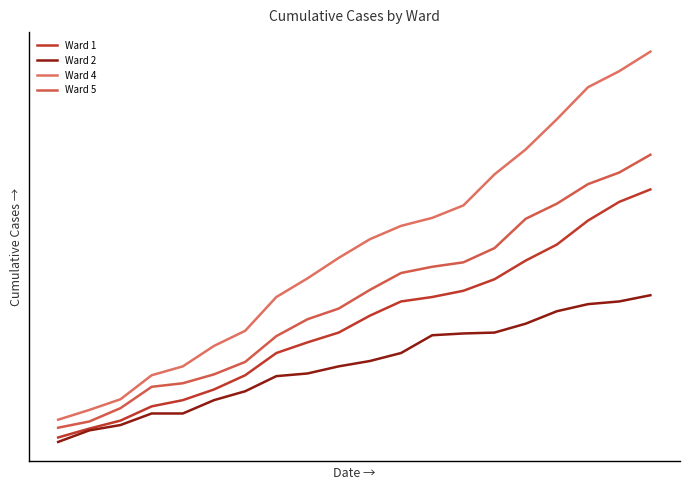

At which label is Ward 2 closest to 142?

9